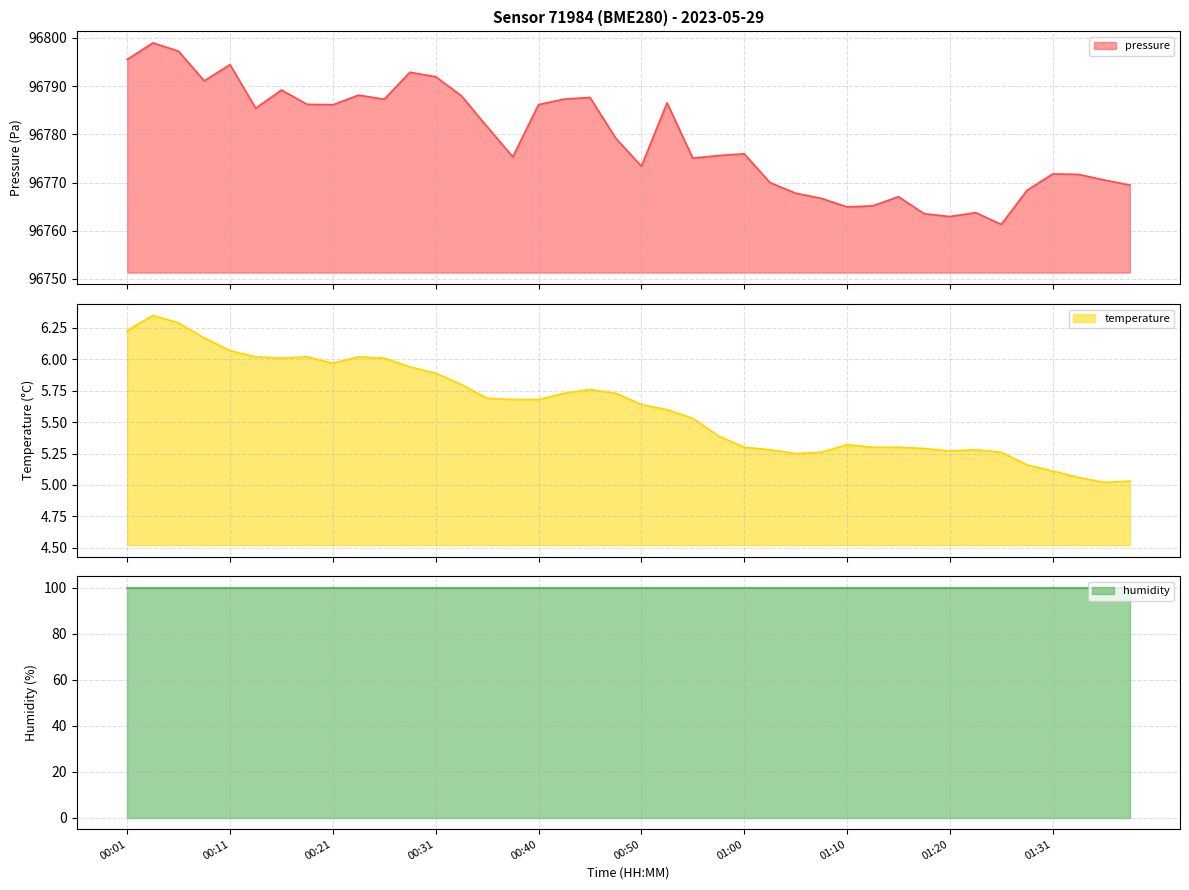

True or false: temperature has more than 1 interior local peaks.

True